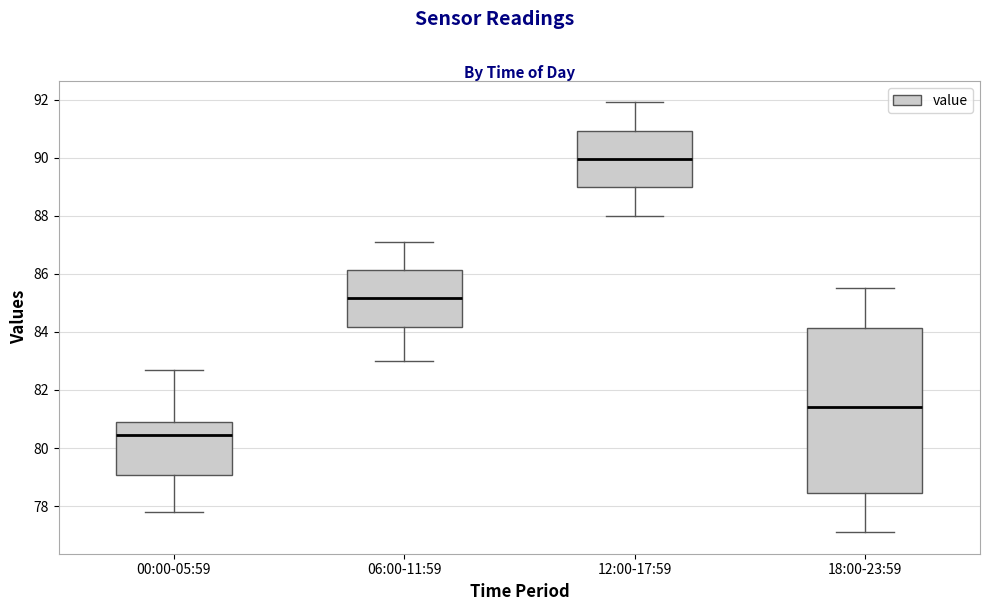

Which box has the highest median line?

12:00-17:59